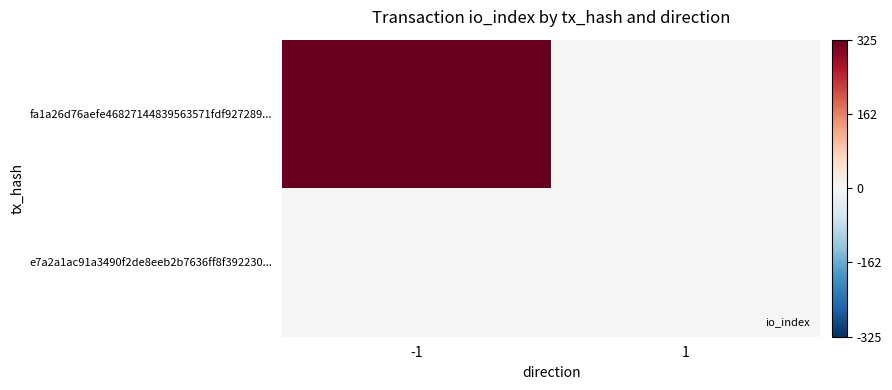

At how many categories does at least one series exceed 0?

1